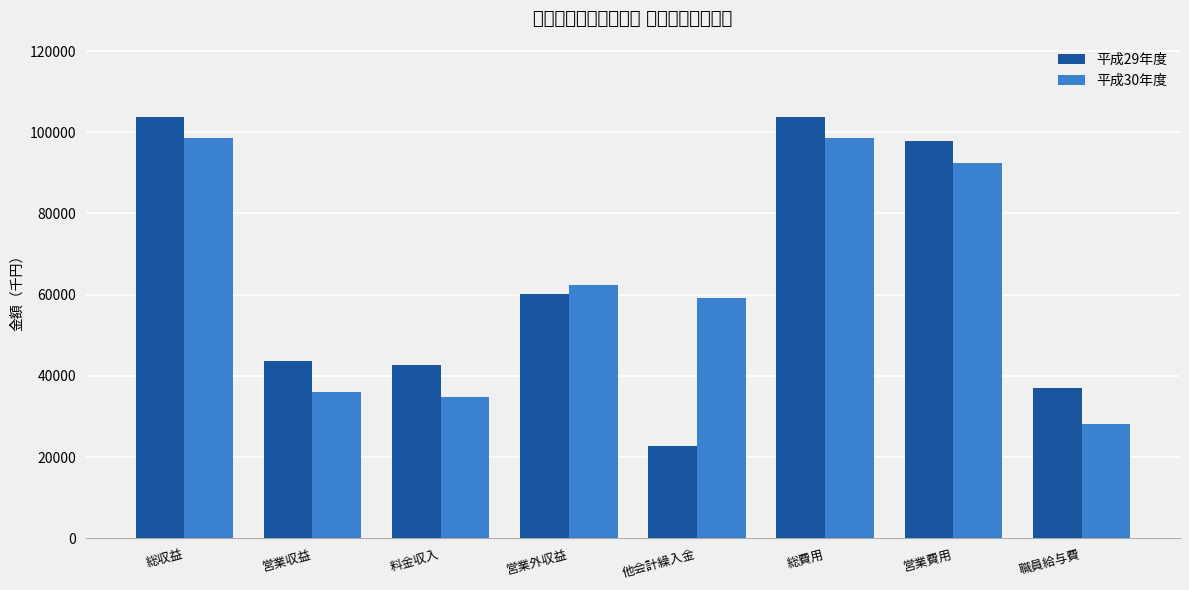

True or false: 平成30年度 has a value of 36094 at 営業収益.

True